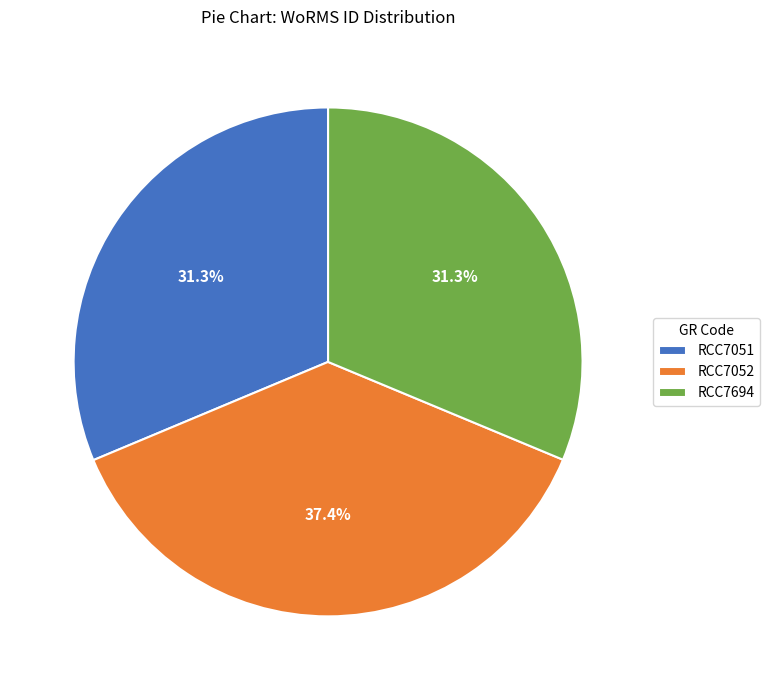

Which category has the biggest portion of the pie?

RCC7052